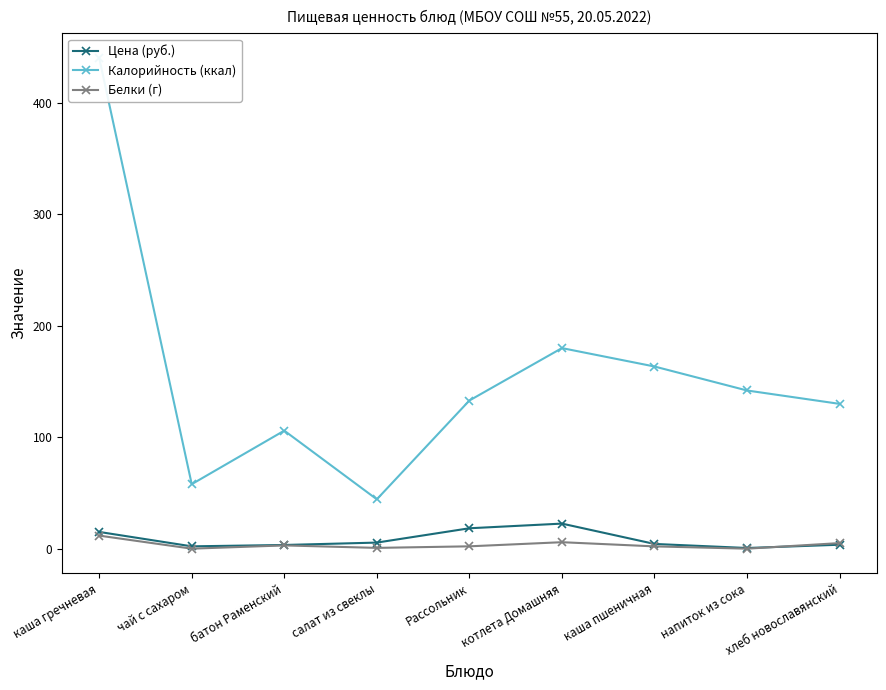

List the labels in order of Белки (г) value, smallest first.

чай с сахаром, напиток из сока, салат из свеклы, каша пшеничная, Рассольник, батон Раменский, хлеб новославянский, котлета Домашняя, каша гречневая